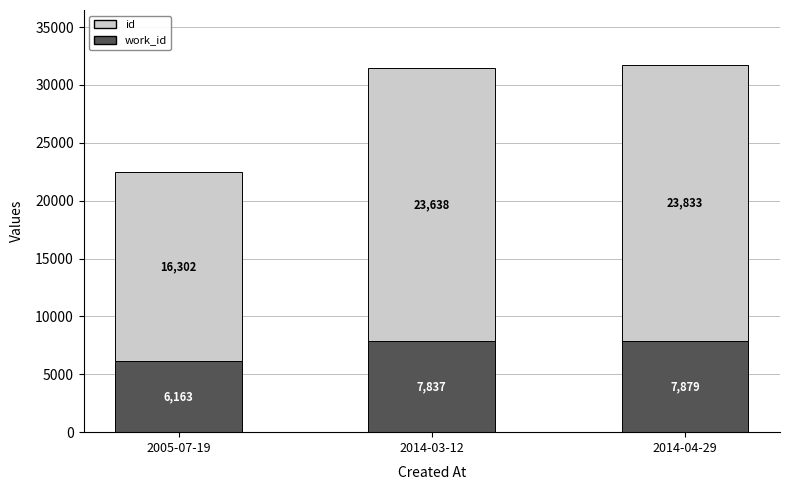

At which category is the sum across all series the highest?

2014-04-29